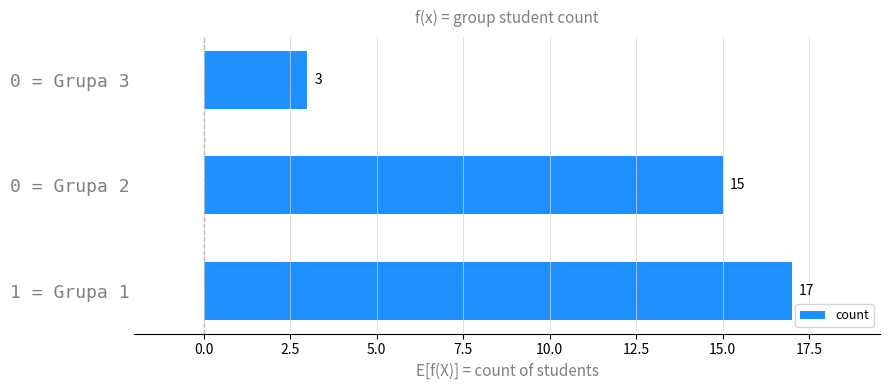

What is the change in value from 1 = Grupa 1 to 0 = Grupa 3?

-14